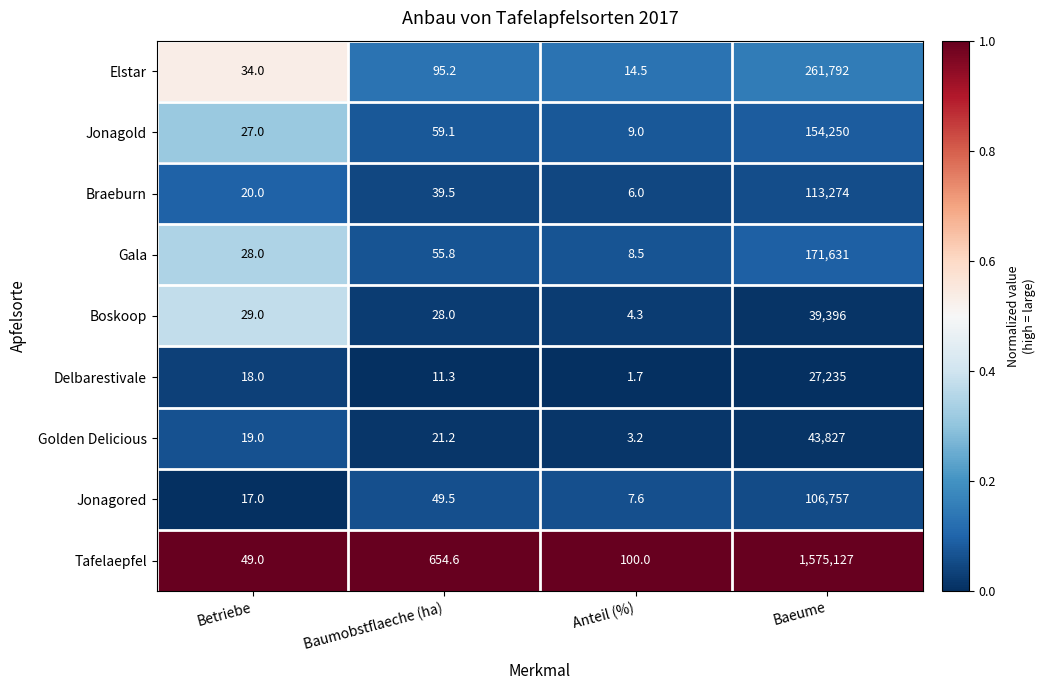

Rank the categories by Jonagored value from highest to lowest.

Baeume, Baumobstflaeche (ha), Betriebe, Anteil (%)